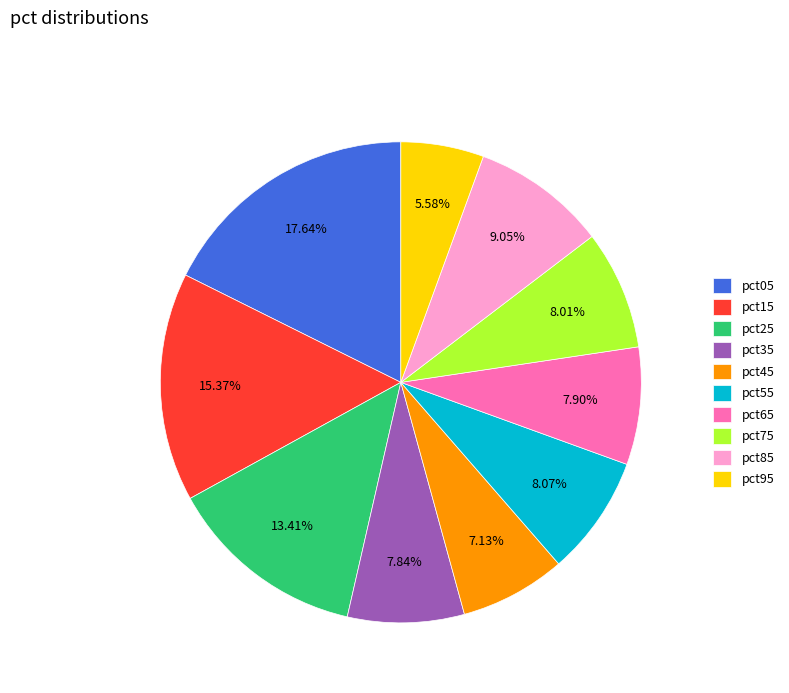

Is pct85 the majority of the pie?

No